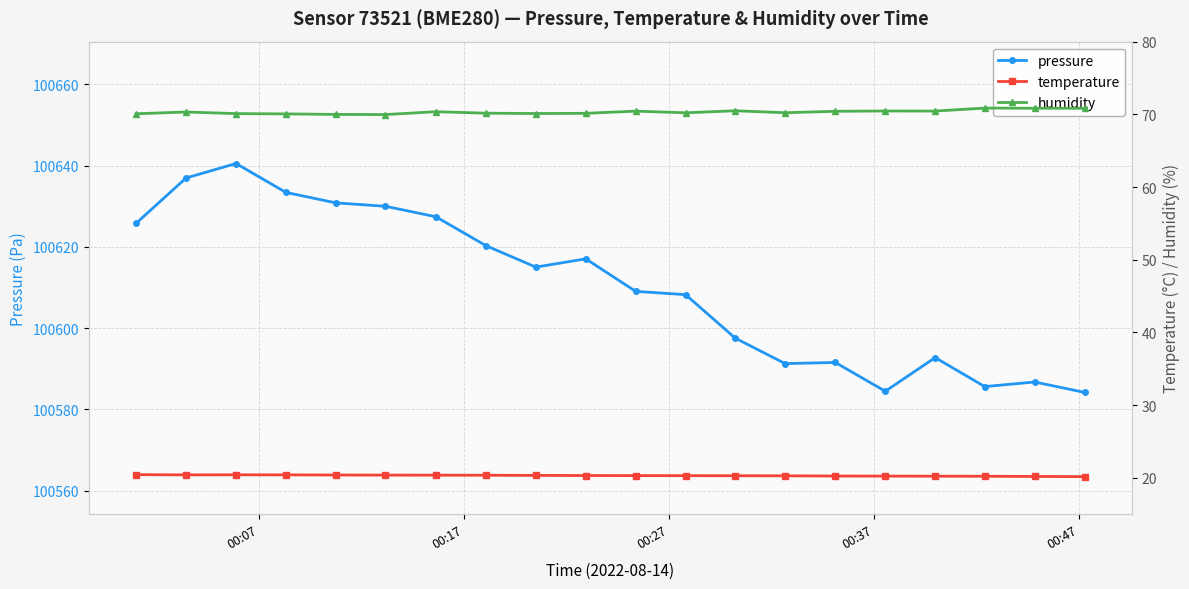

True or false: pressure has more than 1 interior local peaks.

True